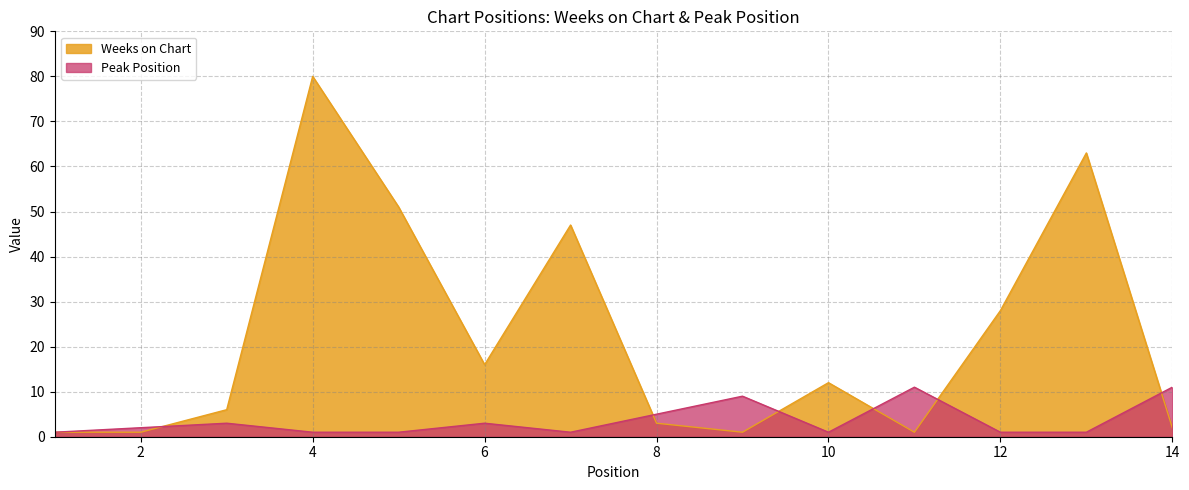

How many lines are shown in the chart?

2